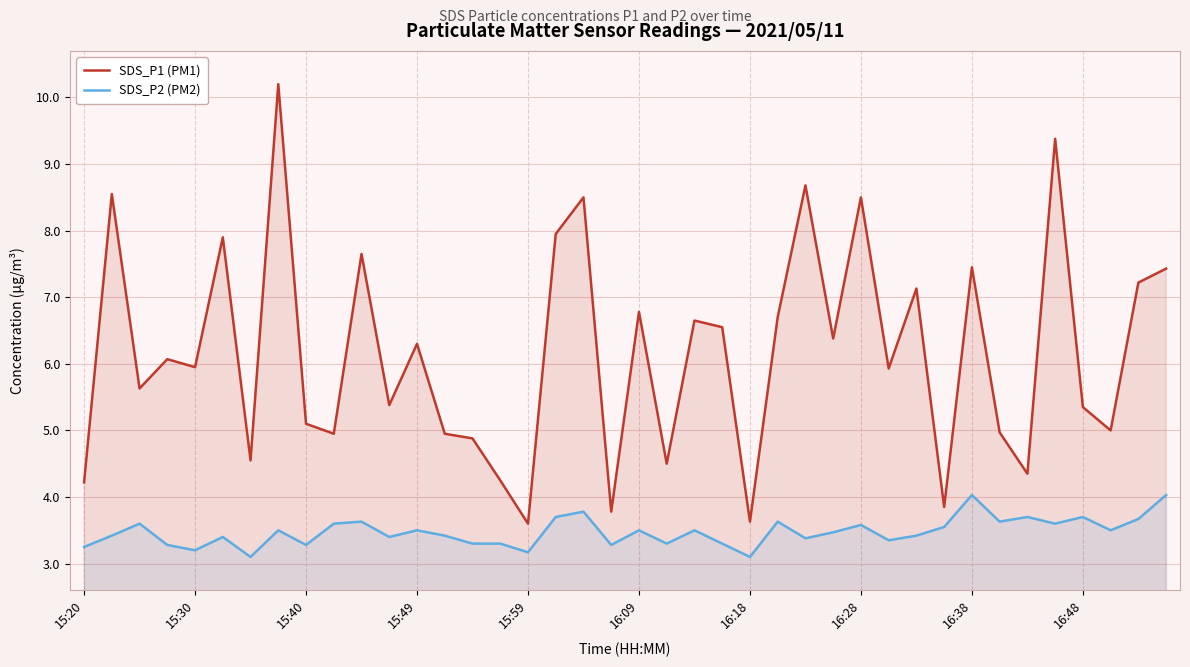

What is the total value across all series at 16:18?

6.7